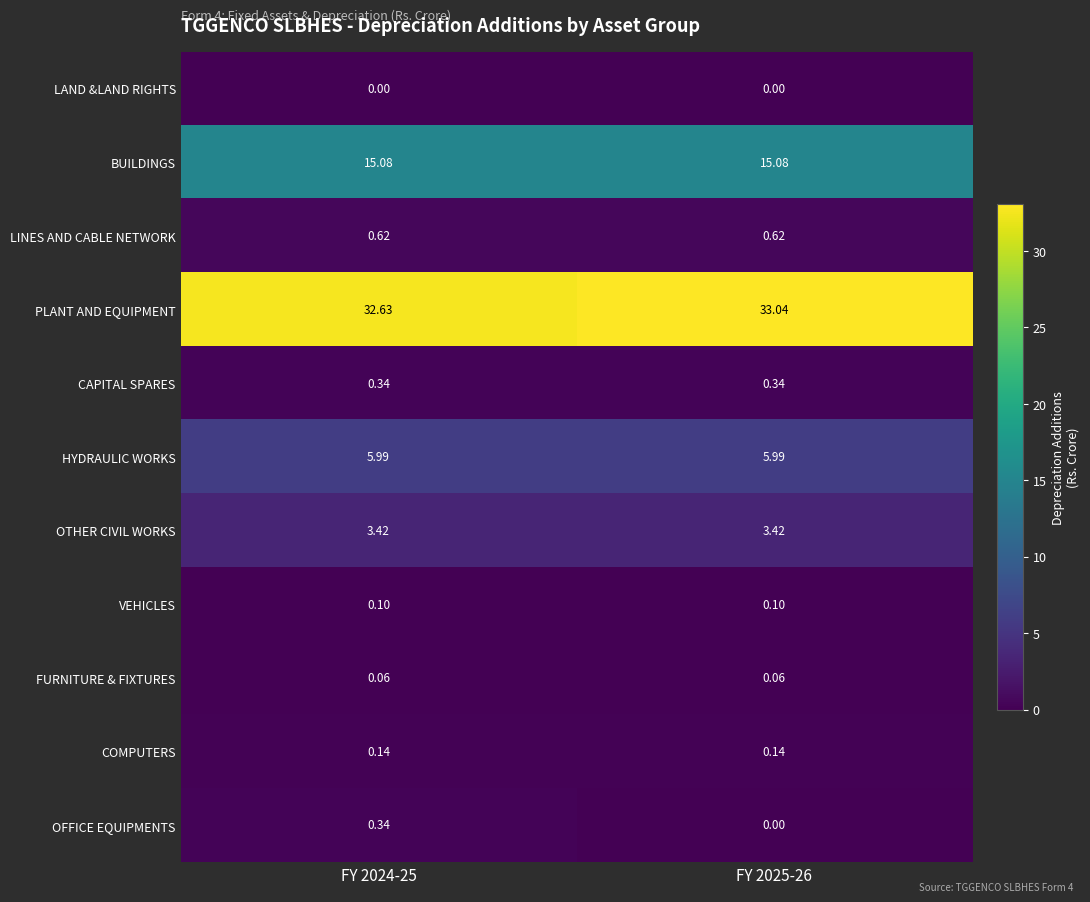

Is the value of BUILDINGS at FY 2025-26 greater than the value of CAPITAL SPARES at FY 2025-26?

Yes